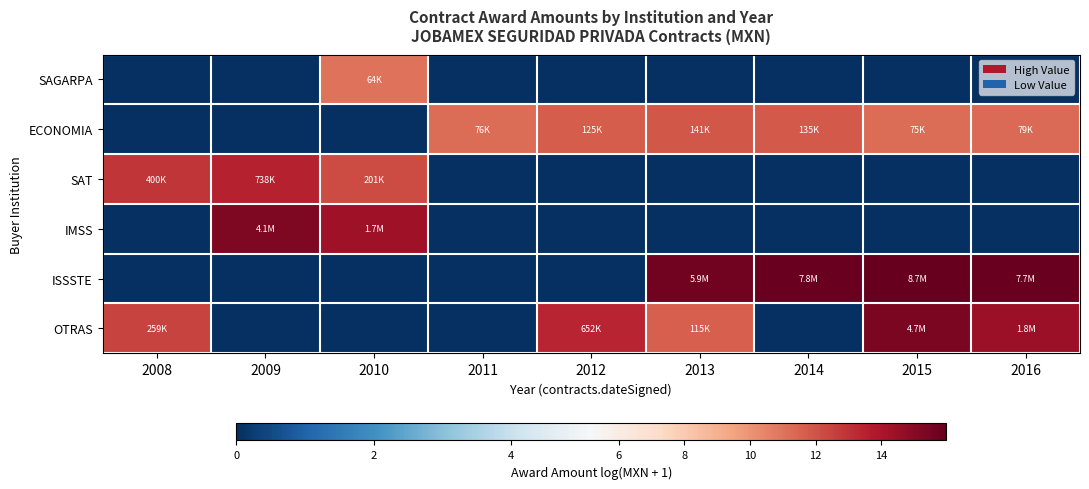

Between 2014 and 2016, which is larger?

2014